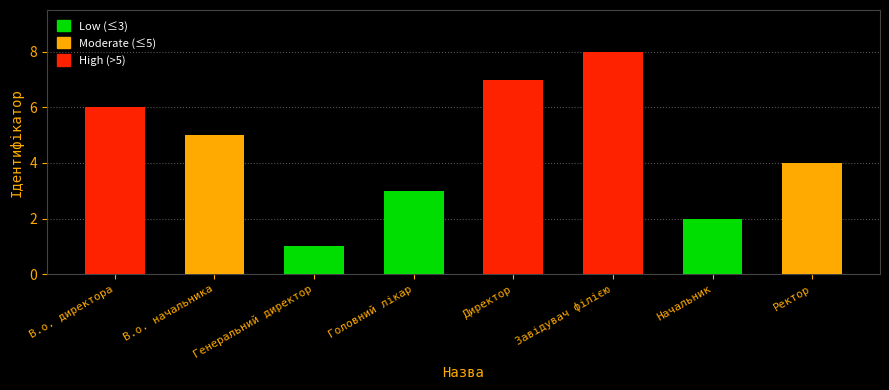

True or false: the data shows 1 at Генеральний директор.

True